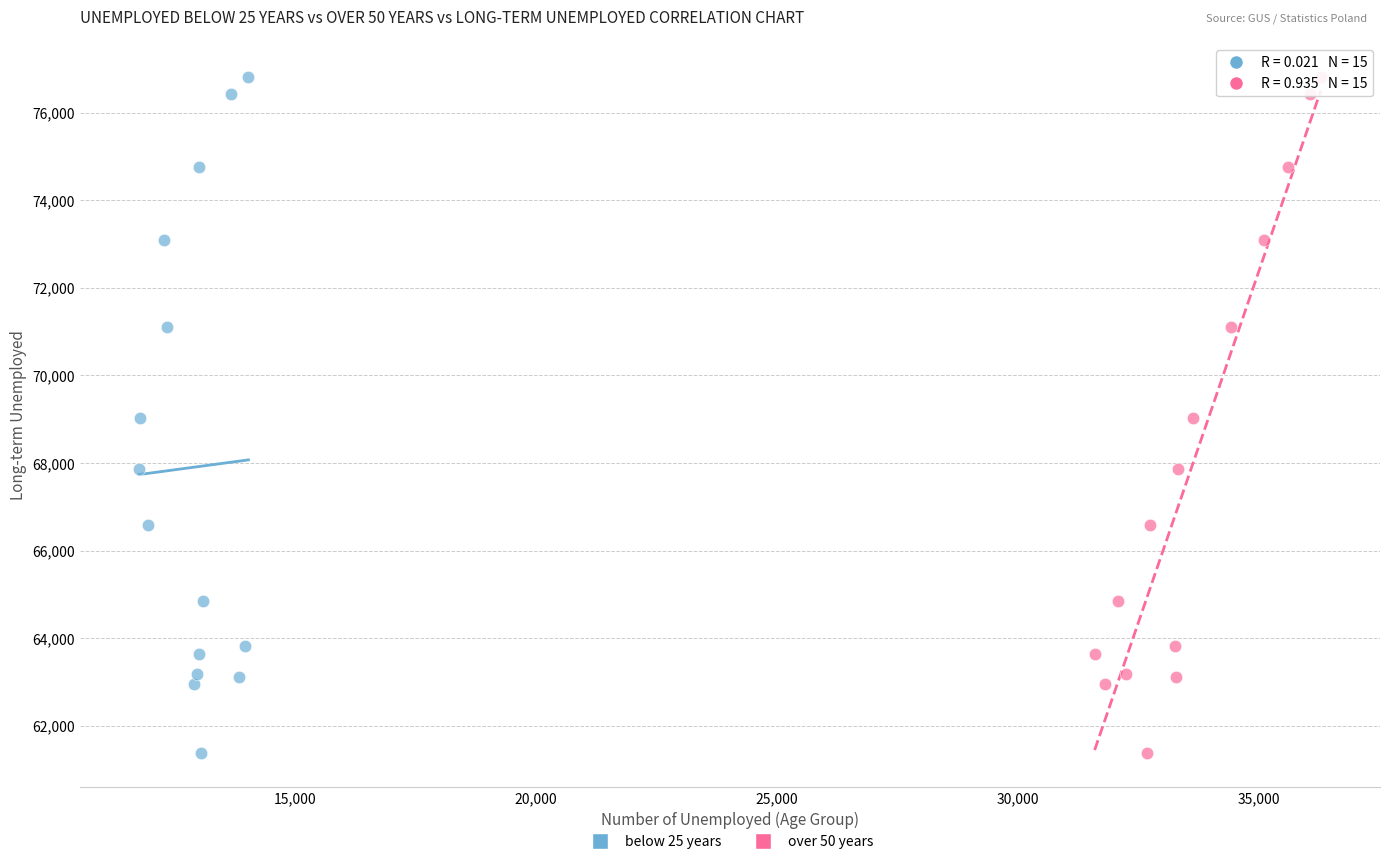

What are all the series names shown in the legend?

below 25 years, over 50 years